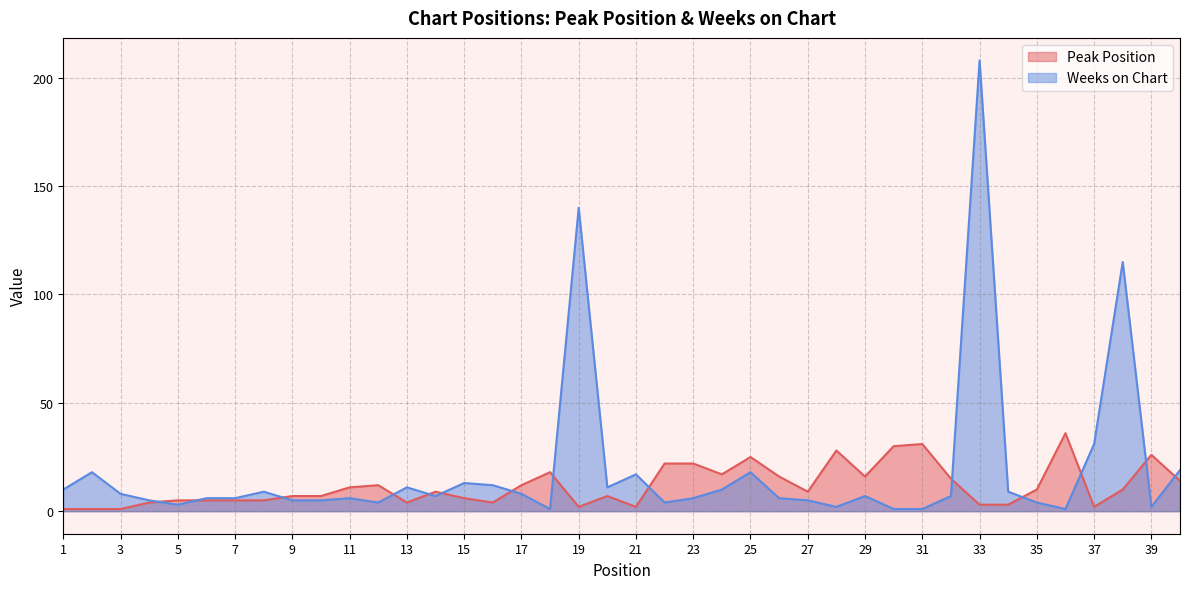

True or false: Peak Position has more than 0 interior local peaks.

True